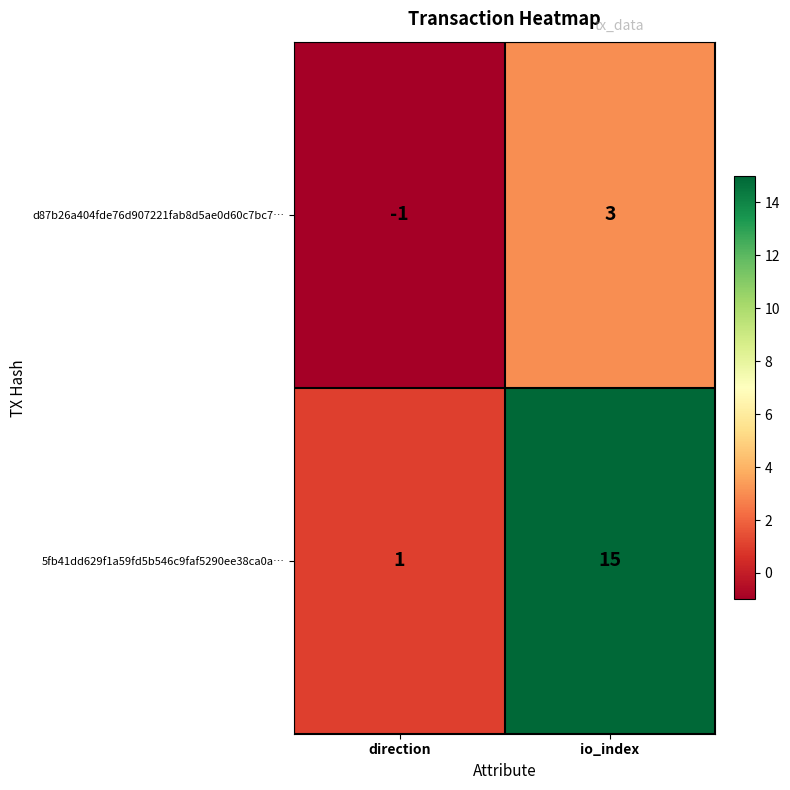

What is the sum of the 5fb41dd629f1a59fd5b546c9faf5290ee38ca0a… values at direction and io_index?

16